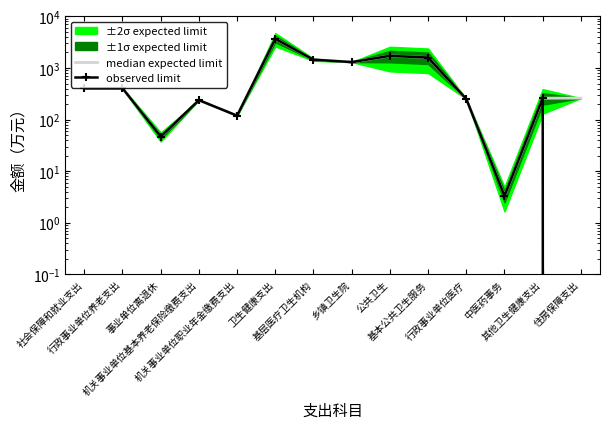

Reading right to left, extract all data points from this chart.

median expected limit: 住房保障支出=260.6	其他卫生健康支出=259.8	中医药事务=3.3	行政事业单位医疗=251.1	基本公共卫生服务=1593.9	公共卫生=1720.7	乡镇卫生院=1302.6	基层医疗卫生机构=1451.7	卫生健康支出=3686.6	机关事业单位职业年金缴费支出=119.0	机关事业单位基本养老保险缴费支出=238.0	事业单位离退休=46.8	行政事业单位养老支出=404.7	社会保障和就业支出=404.7
observed limit: 住房保障支出=0.0	其他卫生健康支出=259.8	中医药事务=3.3	行政事业单位医疗=251.1	基本公共卫生服务=1593.9	公共卫生=1720.7	乡镇卫生院=1302.6	基层医疗卫生机构=1451.7	卫生健康支出=3686.6	机关事业单位职业年金缴费支出=119.0	机关事业单位基本养老保险缴费支出=238.0	事业单位离退休=46.8	行政事业单位养老支出=404.7	社会保障和就业支出=404.7